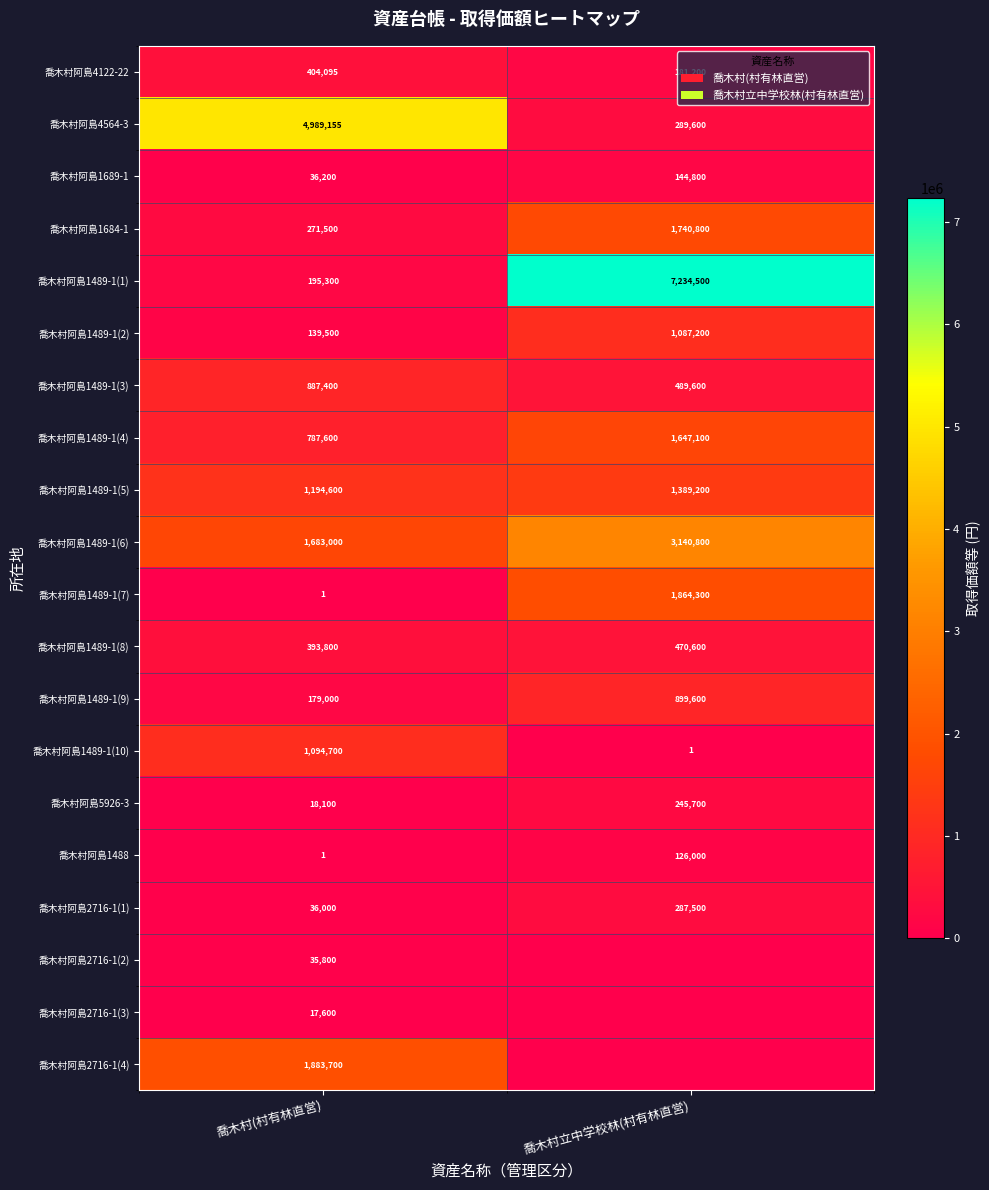

Is the value of 喬木村阿島1684-1 at 喬木村立中学校林(村有林直営) greater than the value of 喬木村阿島5926-3 at 喬木村立中学校林(村有林直営)?

Yes